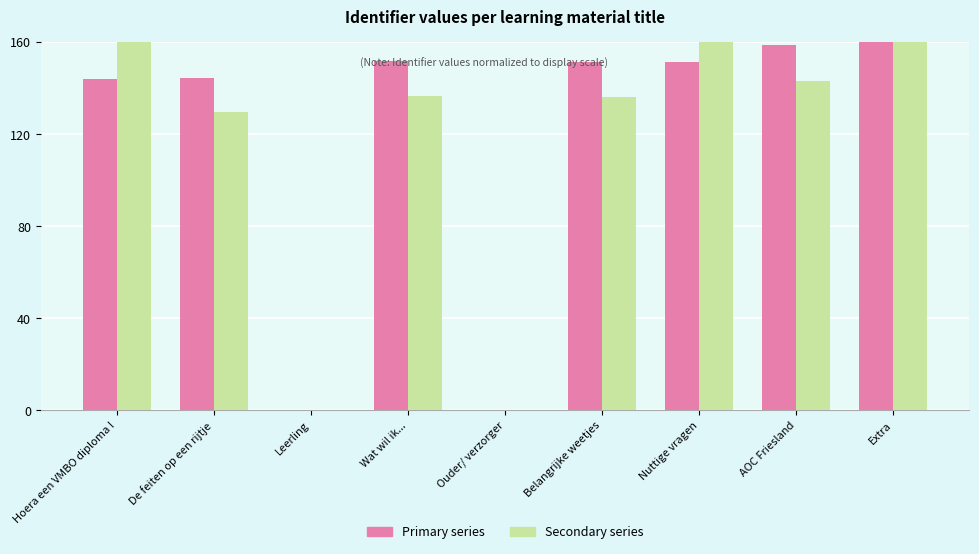

What is the total value across all series at Nuttige vragen?

311.3